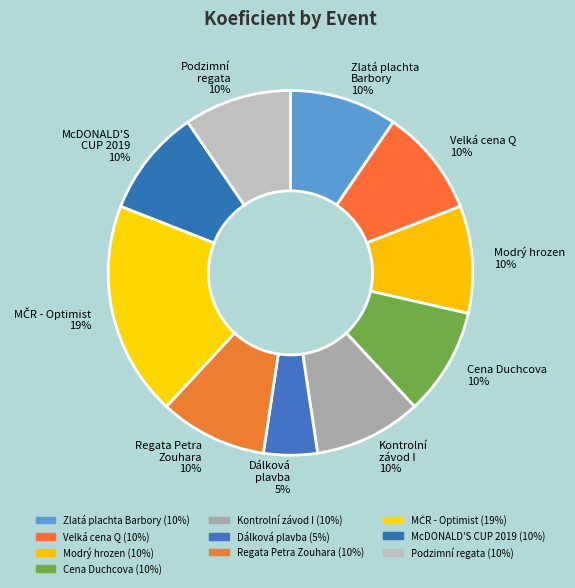

What is the ratio of the value at Velká cena Q 10% to the value at Cena Duchcova 10%?

1.0